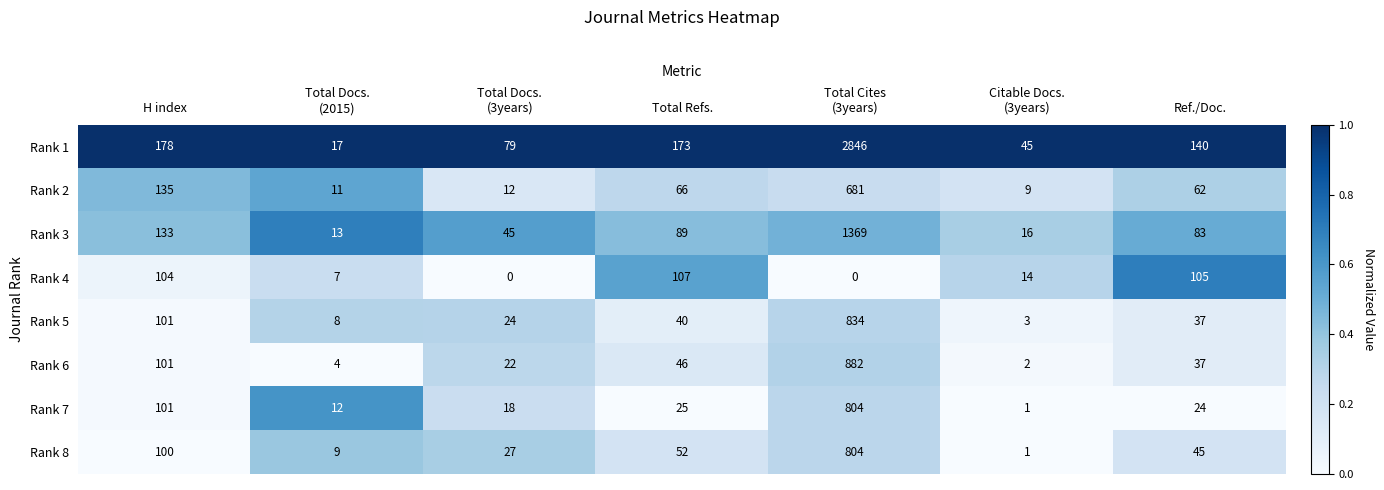

What is the difference between the maximum and minimum values in the Rank 4 series?

107